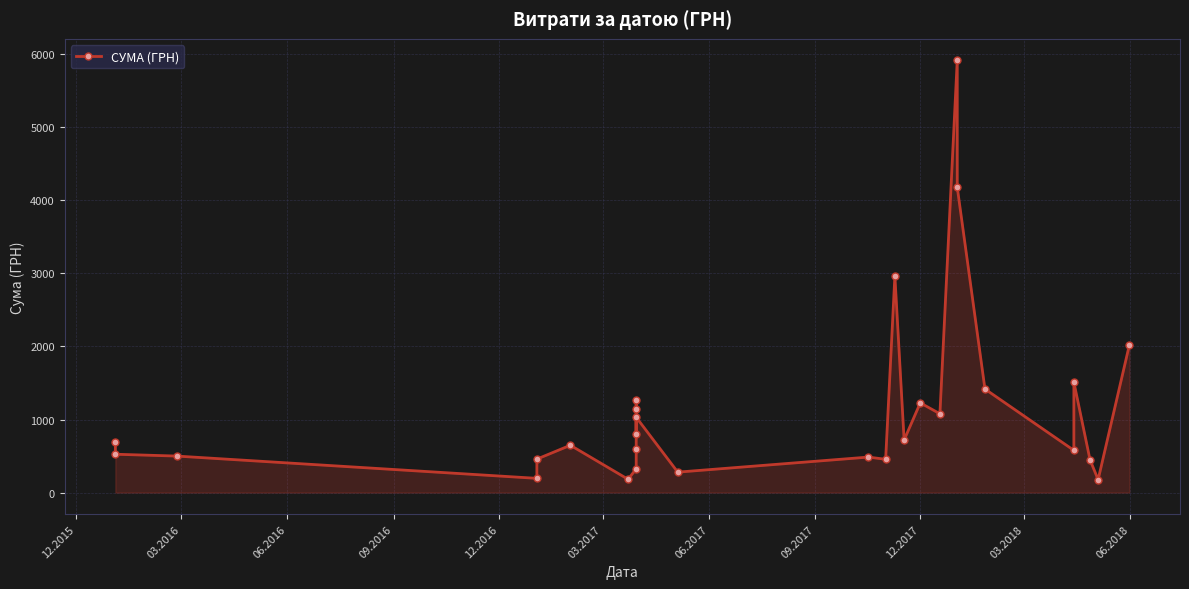

How many points are higher than both their immediate neighbors (excluding endpoints)?

8